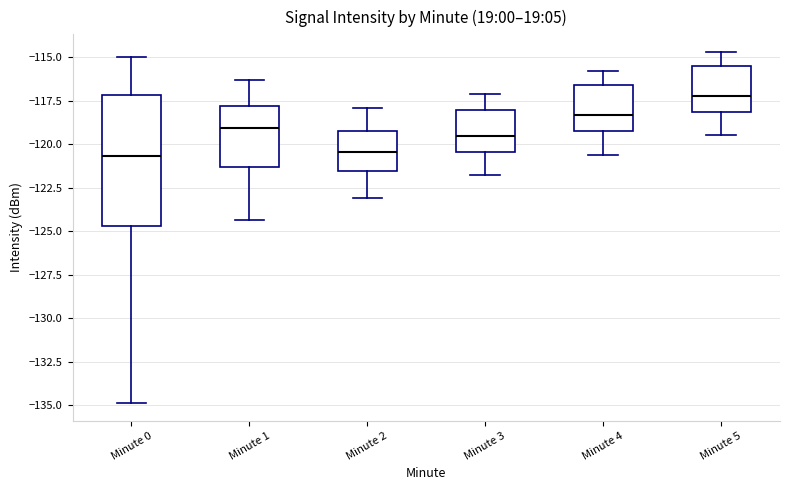

Where does the upper whisker of the box for Minute 4 end on the y-axis? The values are not printed on the chart, so give them approximately, as read against the axis.

-116.0